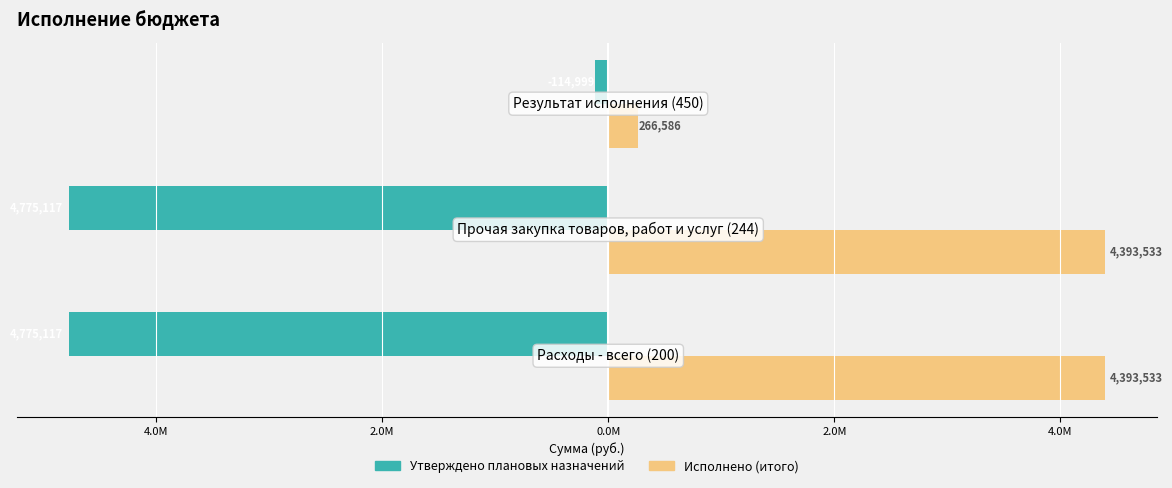

What are all the series names shown in the legend?

Утверждено плановых назначений, Исполнено (итого)